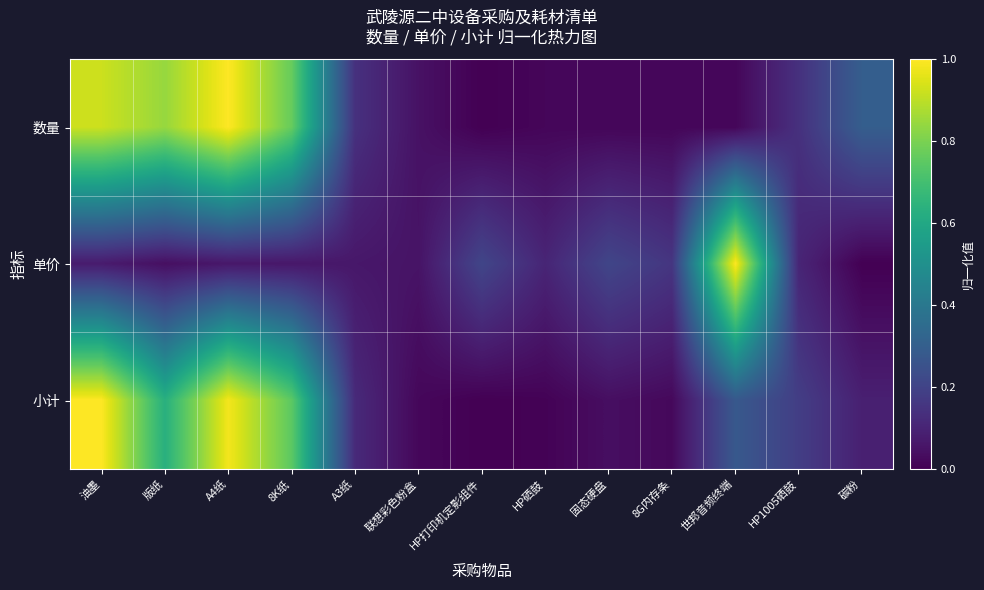

Reading left to right, what are all the values shown in this chart?

数量: 油墨=0.9	版纸=0.8	A4纸=1.0	8K纸=0.8	A3纸=0.1	联想彩色粉盒=0.0	HP打印机定影组件=0.0	HP硒鼓=0.0	固态硬盘=0.0	8G内存条=0.0	世邦音频终端=0.0	HP1005硒鼓=0.1	碳粉=0.3
单价: 油墨=0.1	版纸=0.0	A4纸=0.1	8K纸=0.1	A3纸=0.1	联想彩色粉盒=0.1	HP打印机定影组件=0.2	HP硒鼓=0.1	固态硬盘=0.2	8G内存条=0.2	世邦音频终端=1.0	HP1005硒鼓=0.1	碳粉=0.0
小计: 油墨=1.0	版纸=0.6	A4纸=1.0	8K纸=0.7	A3纸=0.1	联想彩色粉盒=0.0	HP打印机定影组件=0.0	HP硒鼓=0.0	固态硬盘=0.0	8G内存条=0.0	世邦音频终端=0.3	HP1005硒鼓=0.2	碳粉=0.1